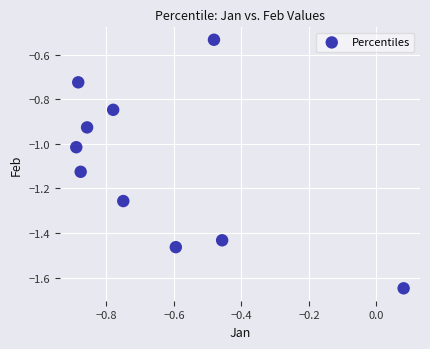

What is the range of Y values (max minus min)?

1.1